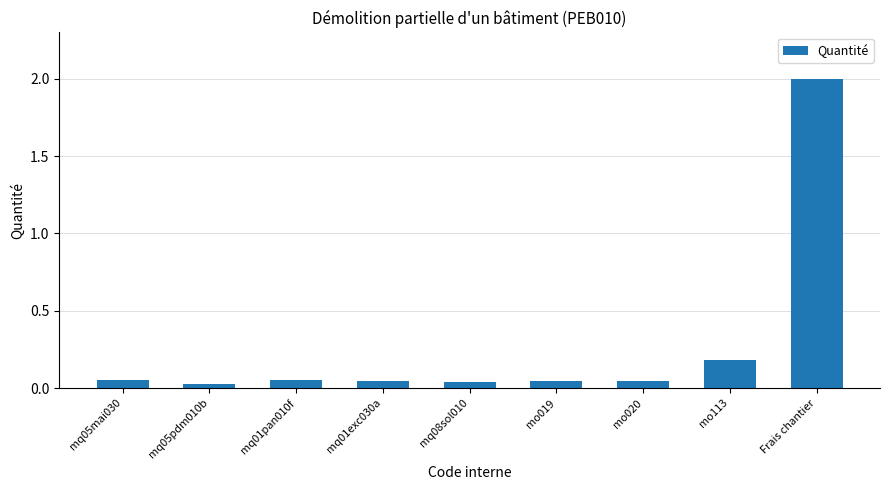

What is the greatest value displayed?

2.0